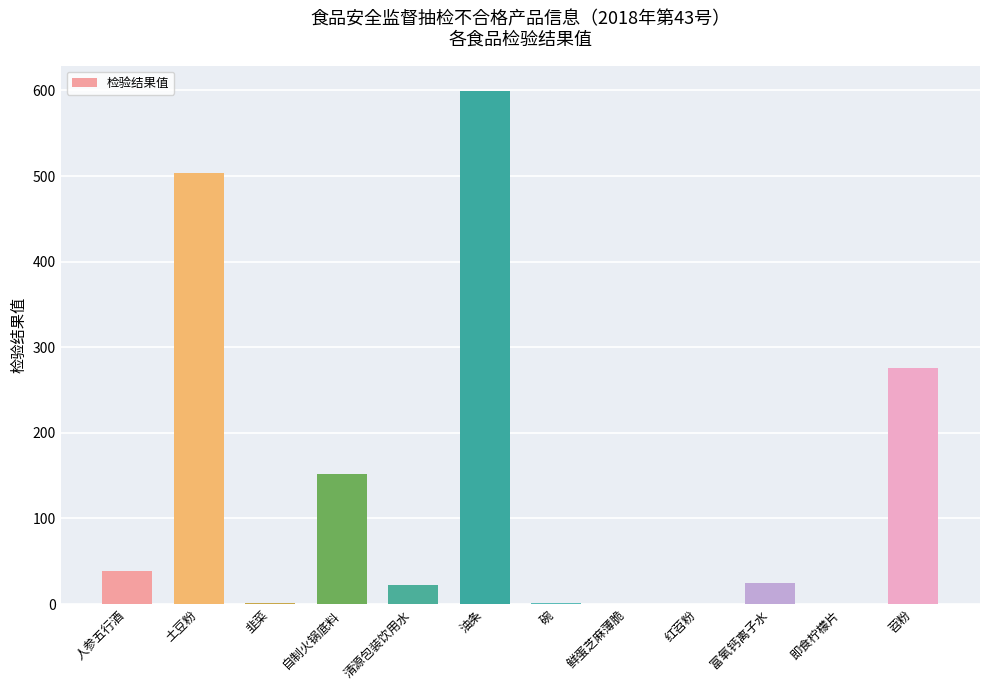

Are the bars horizontal?

No